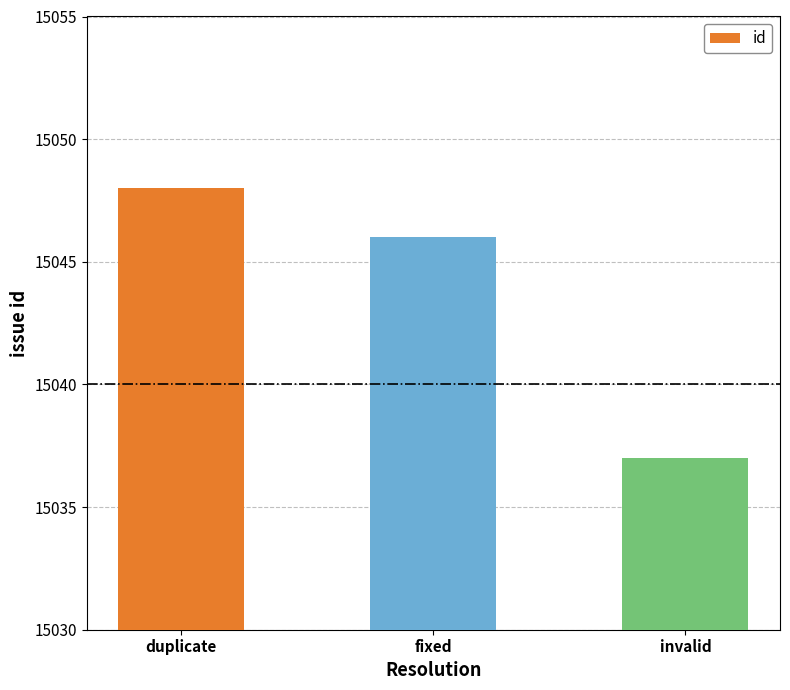

What is the minimum value shown in the chart?

15037